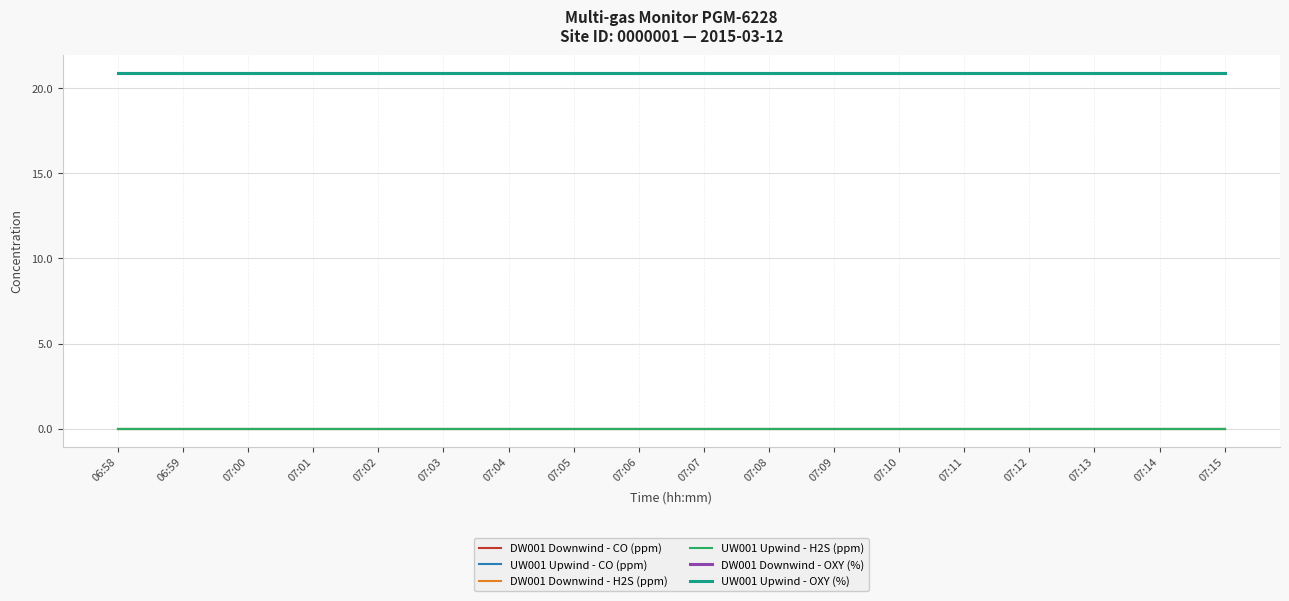

Which has a higher value, 07:05 or 07:10?

07:05